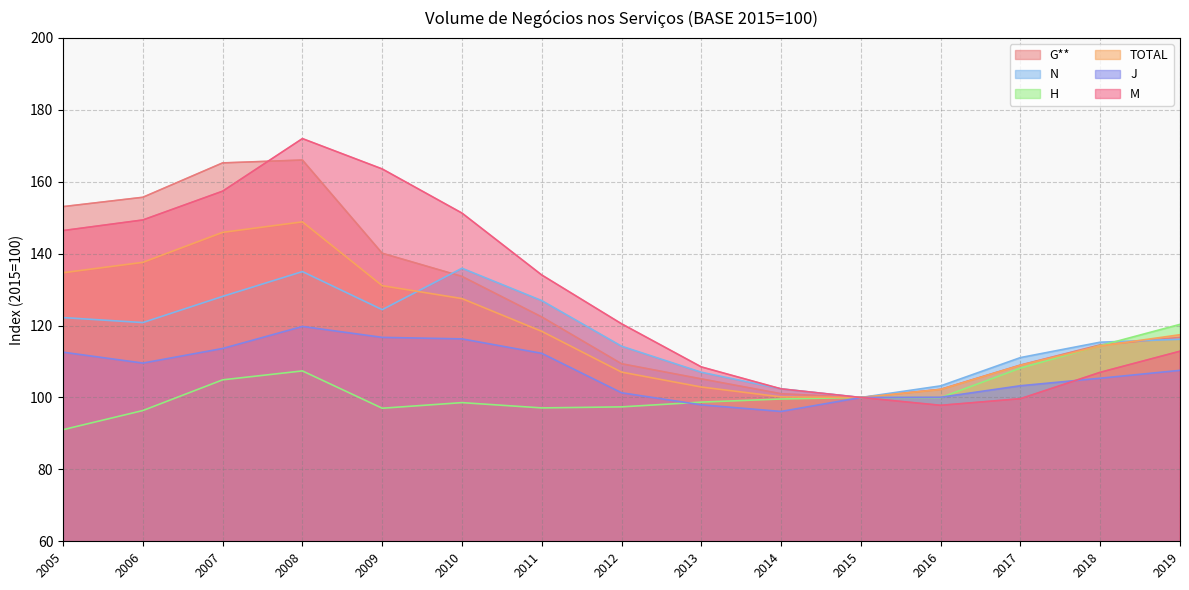

Between 2008 and 2014, which series saw the biggest shift?

M